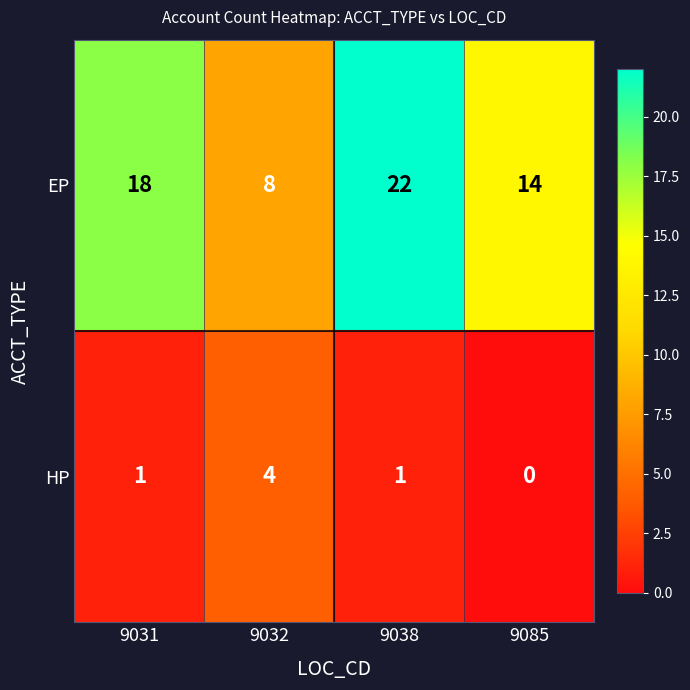

What is the spread (max minus min) of values at 9032?

4